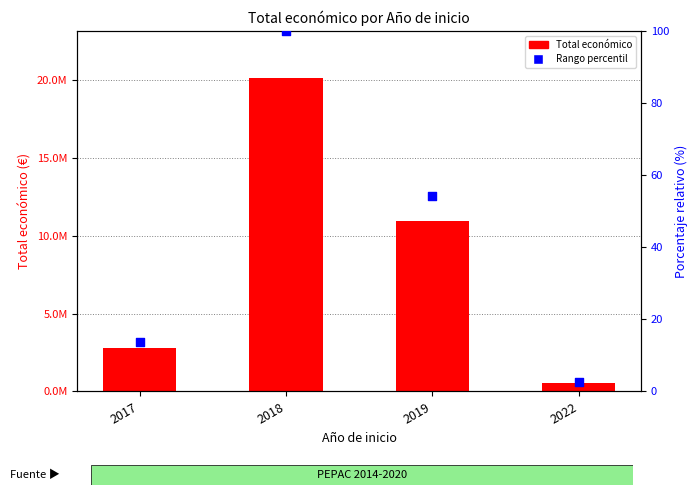

Which series contains the highest Y value?

Total económico